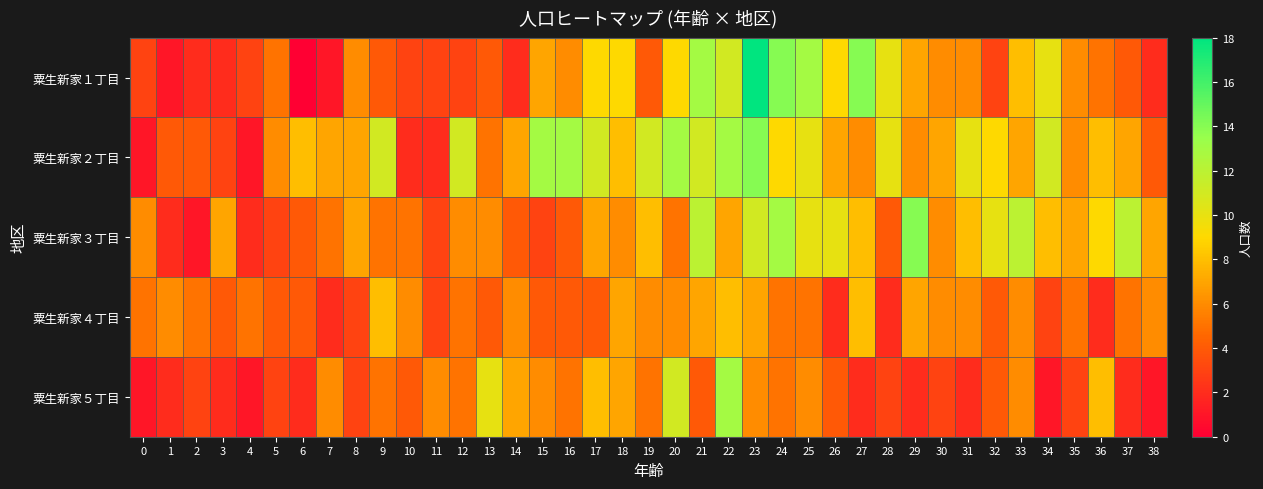

What is the spread (max minus min) of values at 36?

7